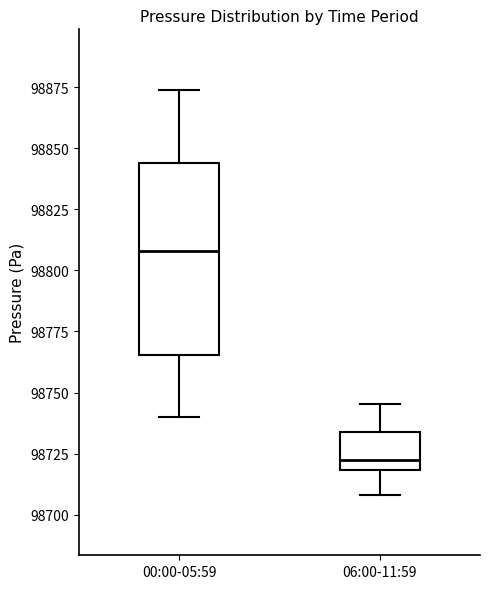

Reading left to right, transcribe this box plot: for each box, give where its median line is, the range the box spans, and where its two whiskers end, as read against the y-axis. The values are not printed on the chart, so give them approximately, as read against the axis.

00:00-05:59: median 98810, box 98765 to 98845, whiskers 98740 to 98875
06:00-11:59: median 98725, box 98720 to 98735, whiskers 98710 to 98745